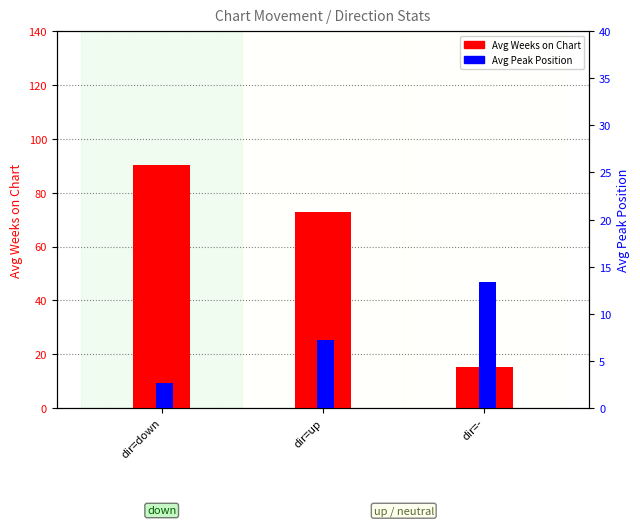

Reading left to right, list all the values displayed in this chart.

Avg Weeks on Chart: dir=down=90.2	dir=up=72.6	dir=-=15.3
Avg Peak Position: dir=down=2.6	dir=up=7.2	dir=-=13.3